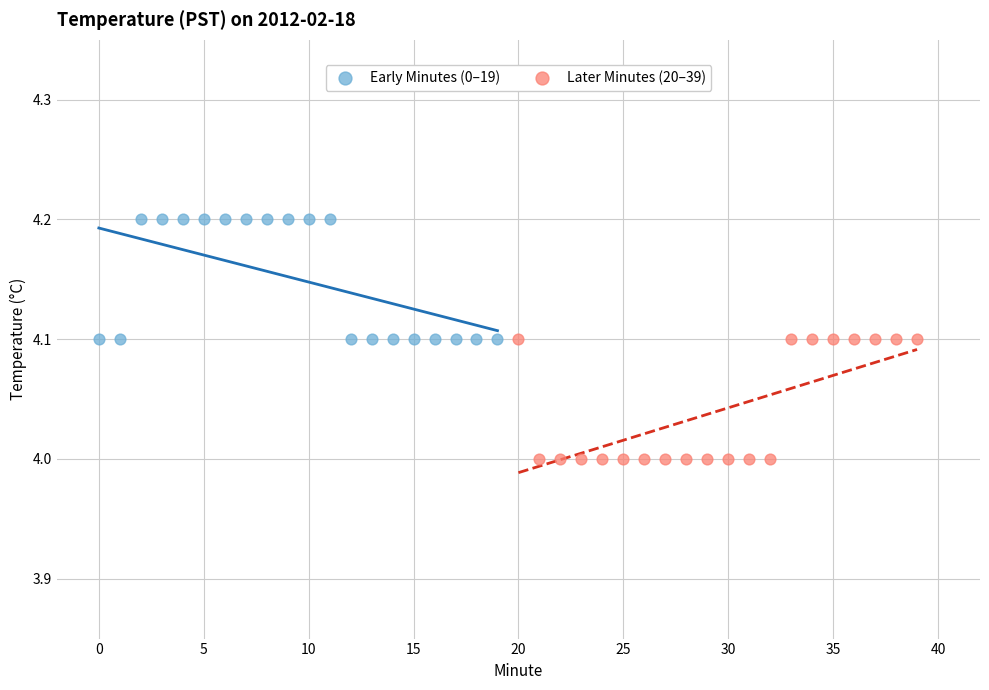

Which series contains the highest Y value?

Early Minutes (0–19)